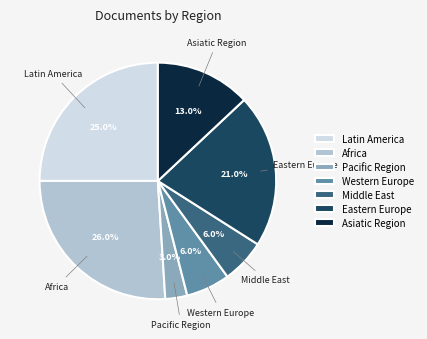

To the nearest percent, what is the difference between the Asiatic Region and Latin America slice percentages?

12%